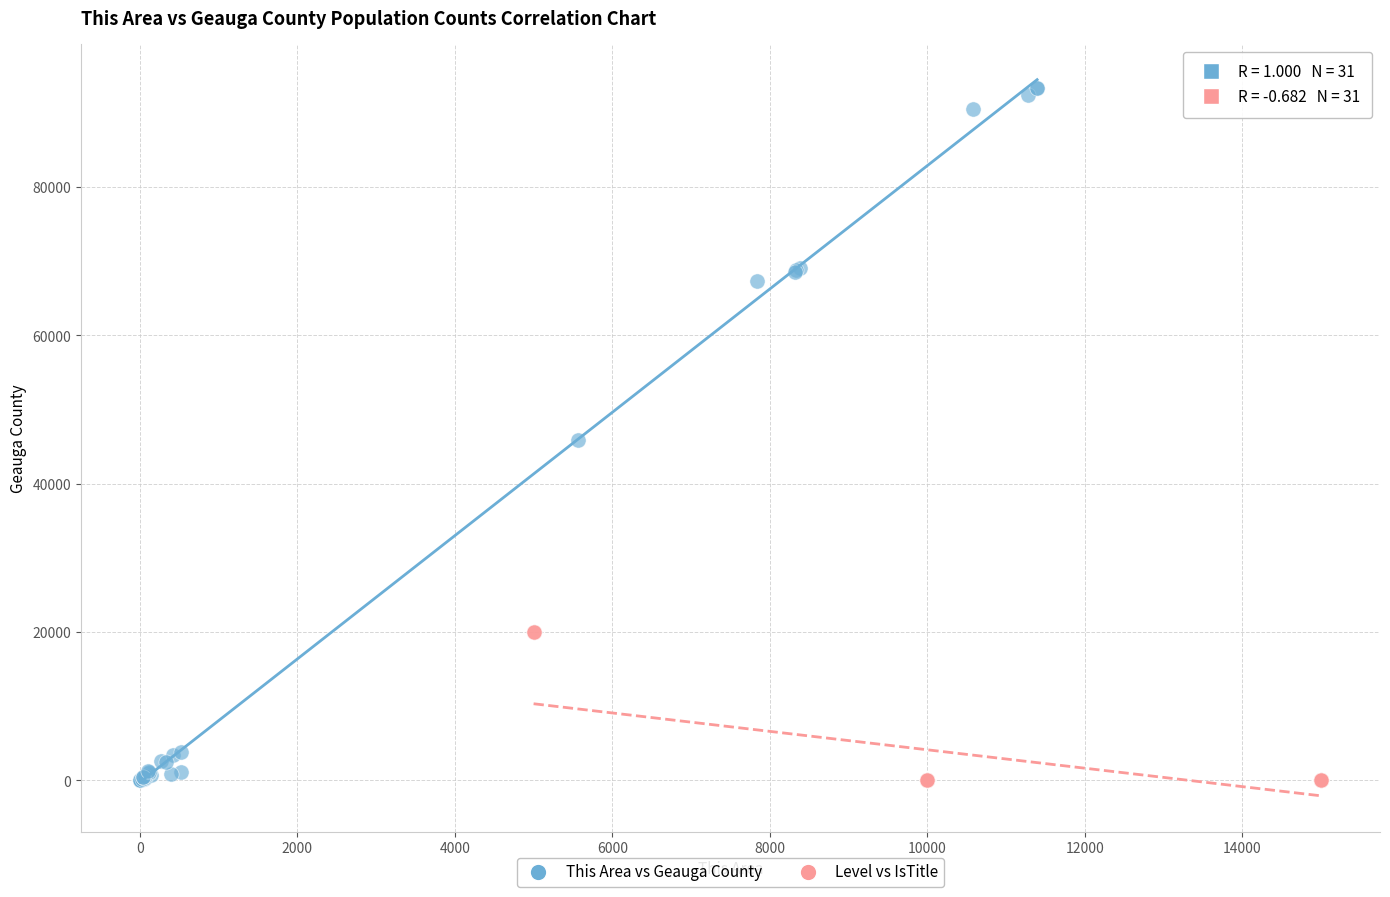

Which series reaches the maximum Y coordinate?

This Area vs Geauga County